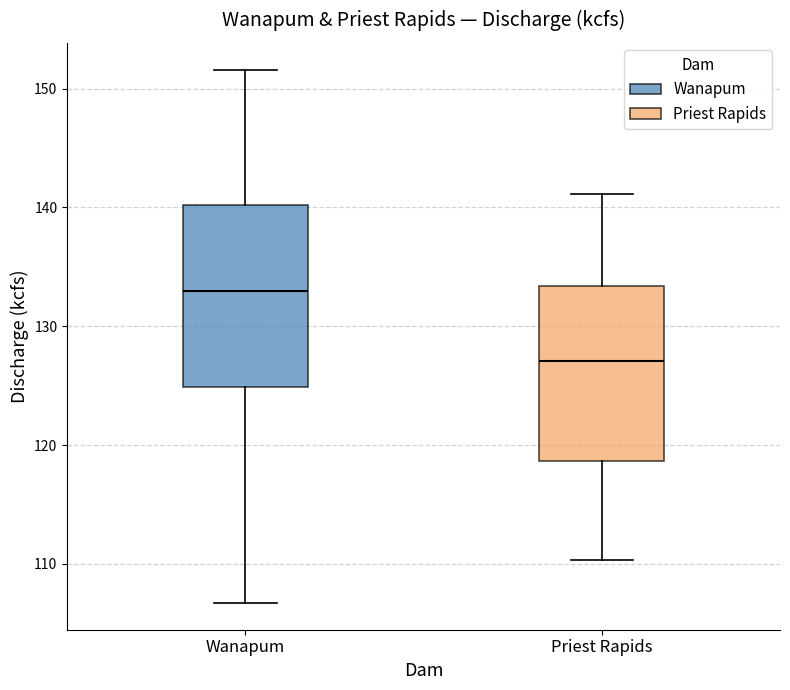

Reading left to right, read every box against the y-axis: the position of its median line, the range the box covers, and the ends of its whiskers. The values are not printed on the chart, so give them approximately, as read against the axis.

Wanapum: median 133, box 125 to 140, whiskers 107 to 152
Priest Rapids: median 127, box 119 to 133, whiskers 110 to 141